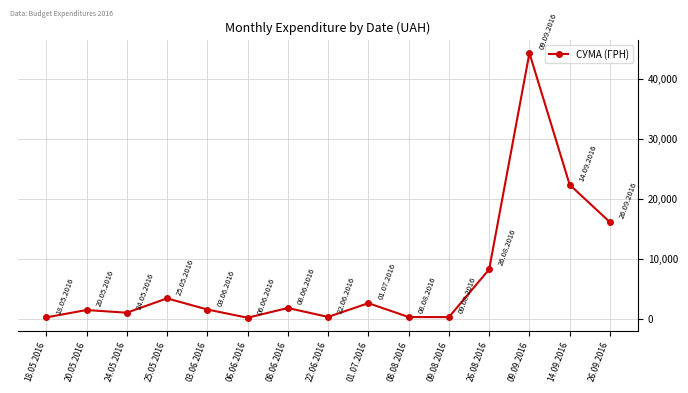

Where is the data nearest to the value 22293?

14.09.2016